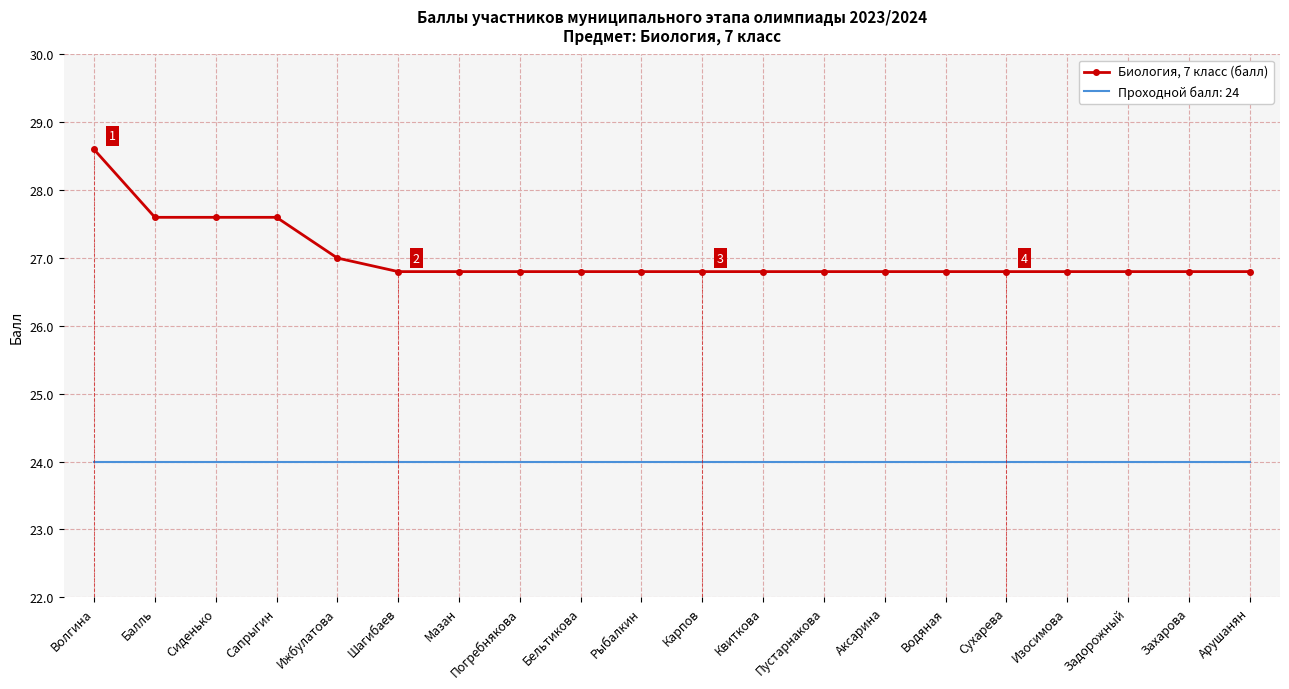

True or false: Проходной балл: 24 has a value of 15.5 at Волгина.

False